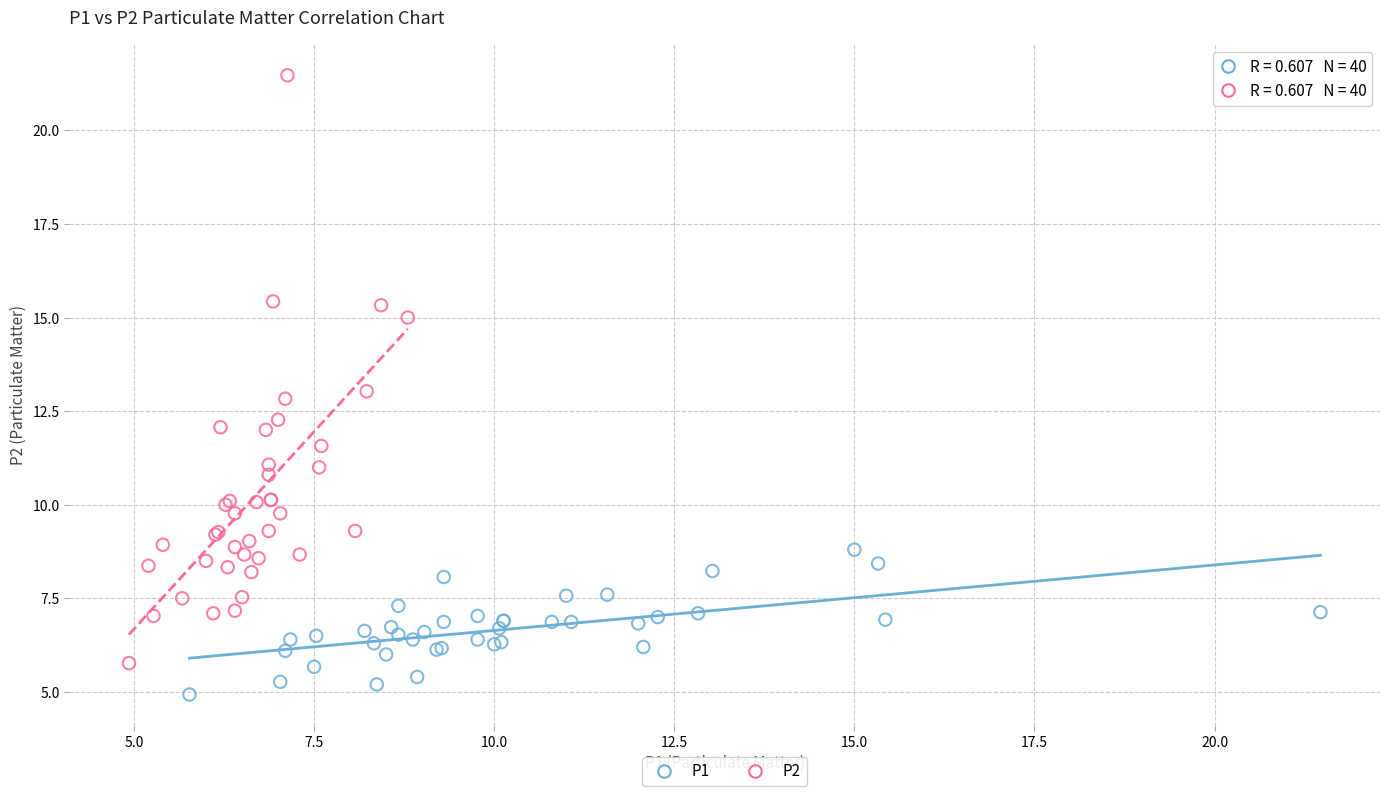

Which series contains the highest Y value?

P2